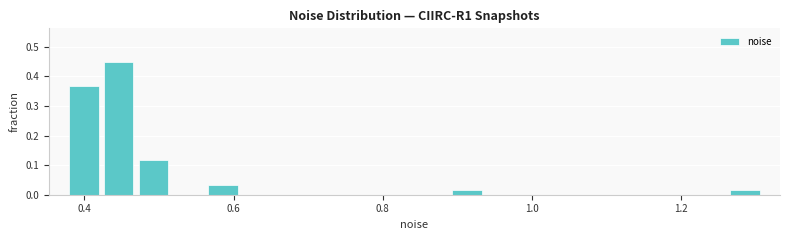

Around what value on the x-axis is the tallest bar? Give the approximate position of its centre, as read against the axis.

0.44